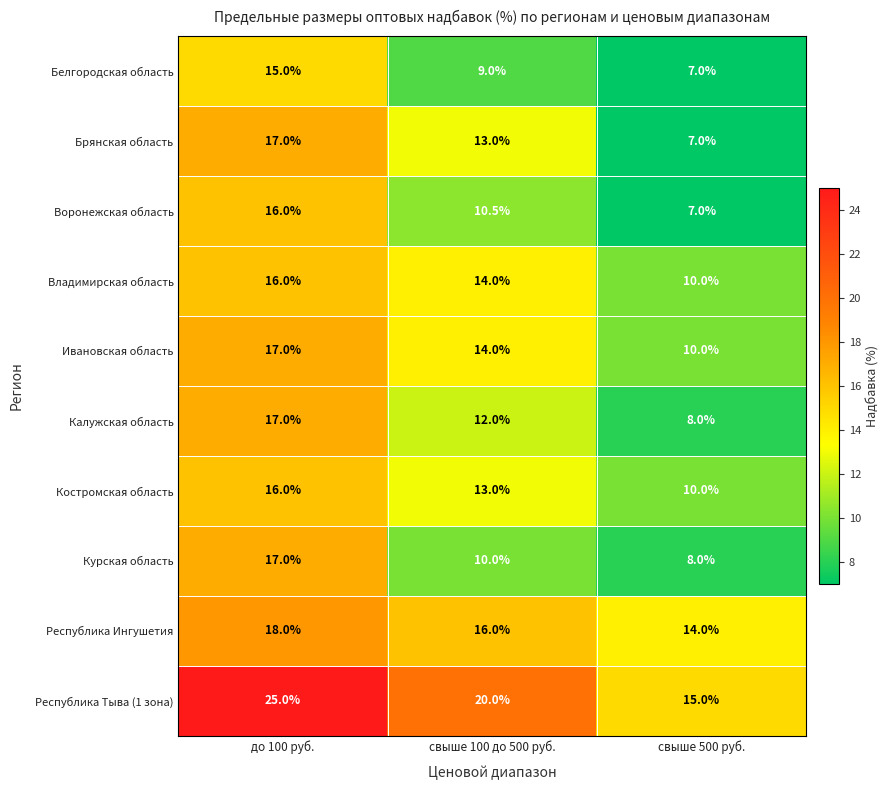

Reading left to right, extract all data points from this chart.

Белгородская область: до 100 руб.=15.0	свыше 100 до 500 руб.=9.0	свыше 500 руб.=7.0
Брянская область: до 100 руб.=17.0	свыше 100 до 500 руб.=13.0	свыше 500 руб.=7.0
Воронежская область: до 100 руб.=16.0	свыше 100 до 500 руб.=10.5	свыше 500 руб.=7.0
Владимирская область: до 100 руб.=16.0	свыше 100 до 500 руб.=14.0	свыше 500 руб.=10.0
Ивановская область: до 100 руб.=17.0	свыше 100 до 500 руб.=14.0	свыше 500 руб.=10.0
Калужская область: до 100 руб.=17.0	свыше 100 до 500 руб.=12.0	свыше 500 руб.=8.0
Костромская область: до 100 руб.=16.0	свыше 100 до 500 руб.=13.0	свыше 500 руб.=10.0
Курская область: до 100 руб.=17.0	свыше 100 до 500 руб.=10.0	свыше 500 руб.=8.0
Республика Ингушетия: до 100 руб.=18.0	свыше 100 до 500 руб.=16.0	свыше 500 руб.=14.0
Республика Тыва (1 зона): до 100 руб.=25.0	свыше 100 до 500 руб.=20.0	свыше 500 руб.=15.0